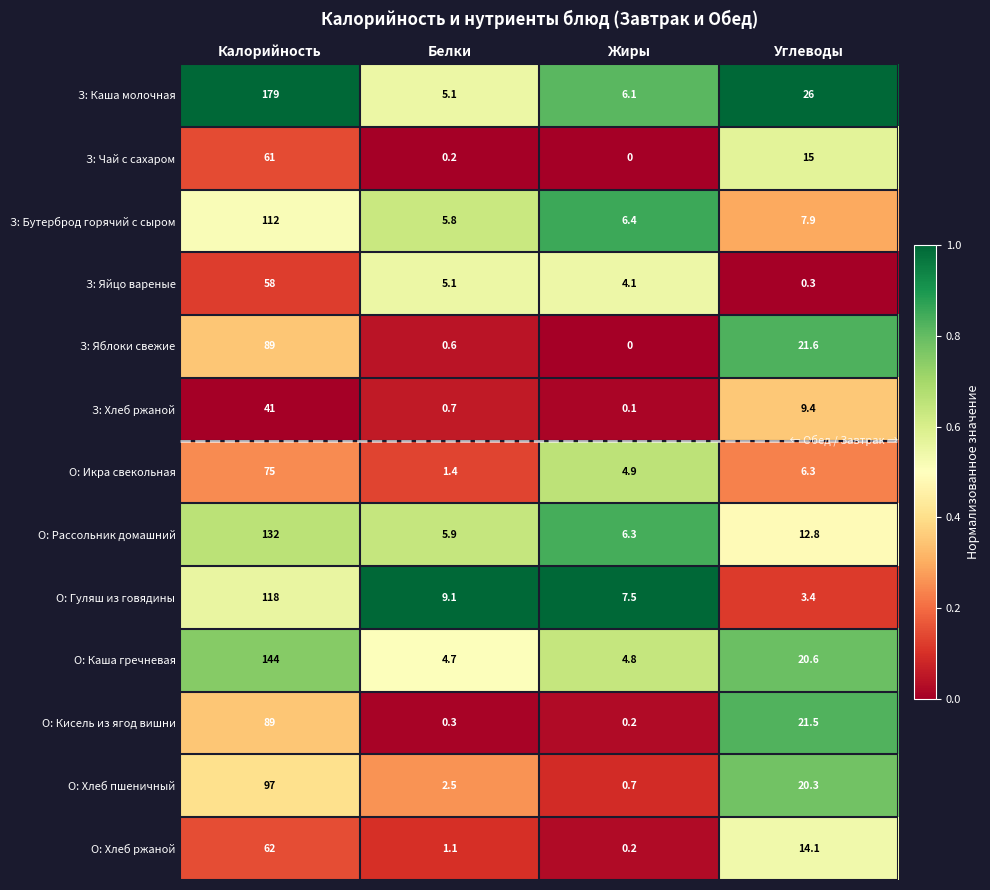

What is the sum of the О: Каша гречневая values at Углеводы and Калорийность?

164.6